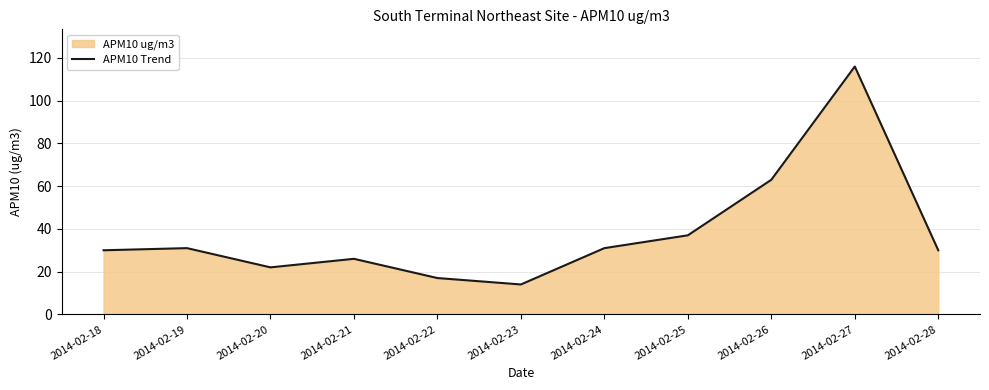

True or false: the data shows 31 at 2014-02-24.

True